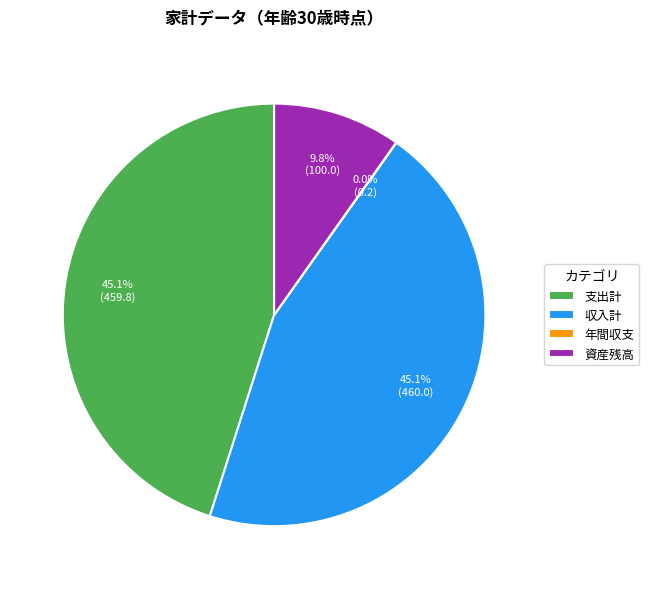

Does 資産残高 represent more than half of the total?

No